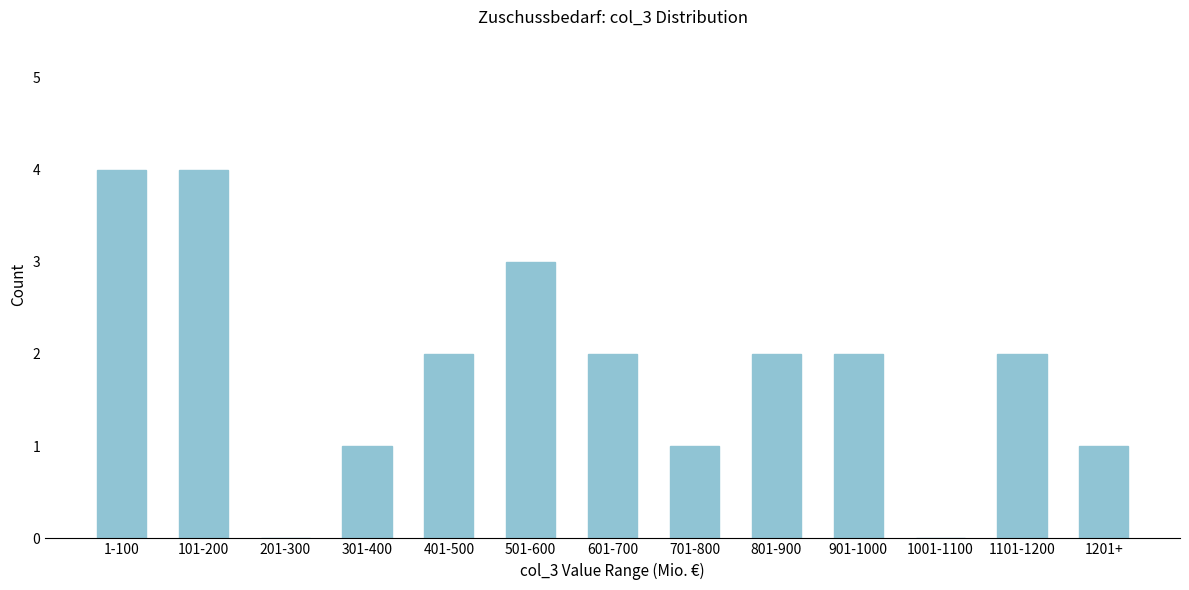

Reading right to left, what are all the values shown in this chart?

1201+=1	1101-1200=2	1001-1100=0	901-1000=2	801-900=2	701-800=1	601-700=2	501-600=3	401-500=2	301-400=1	201-300=0	101-200=4	1-100=4